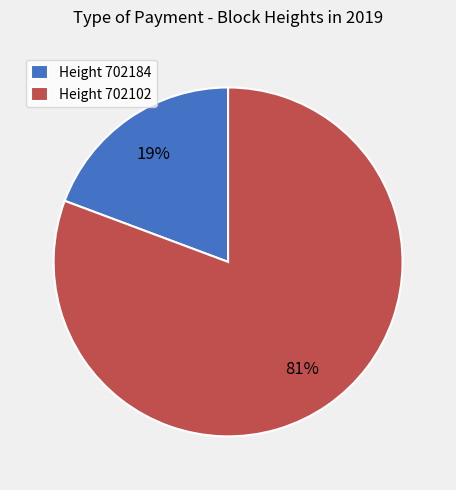

True or false: Height 702184 accounts for 5% of the total.

False